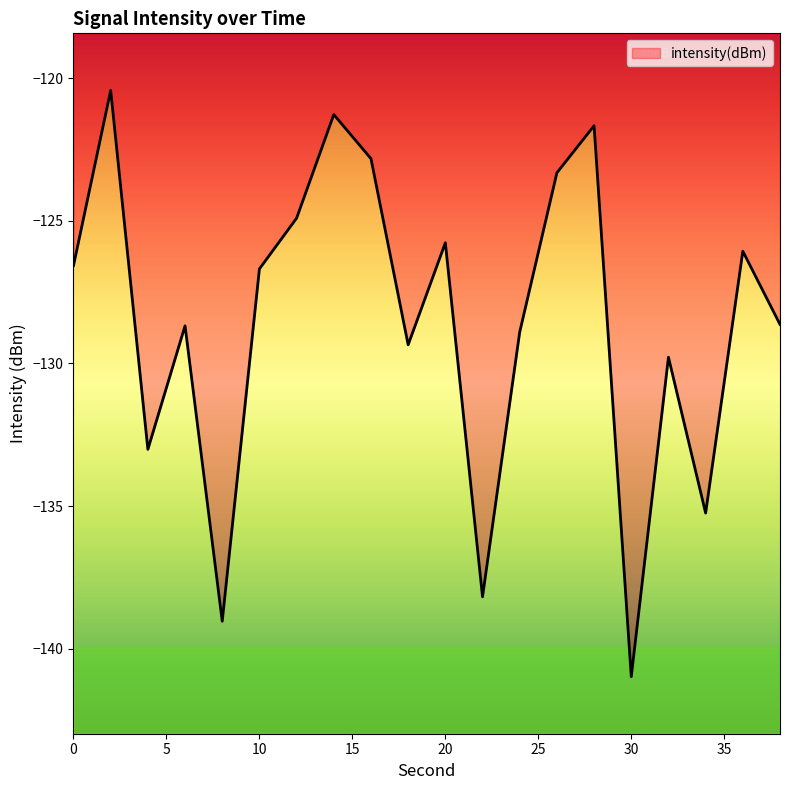

Read the value at 22.

-138.2